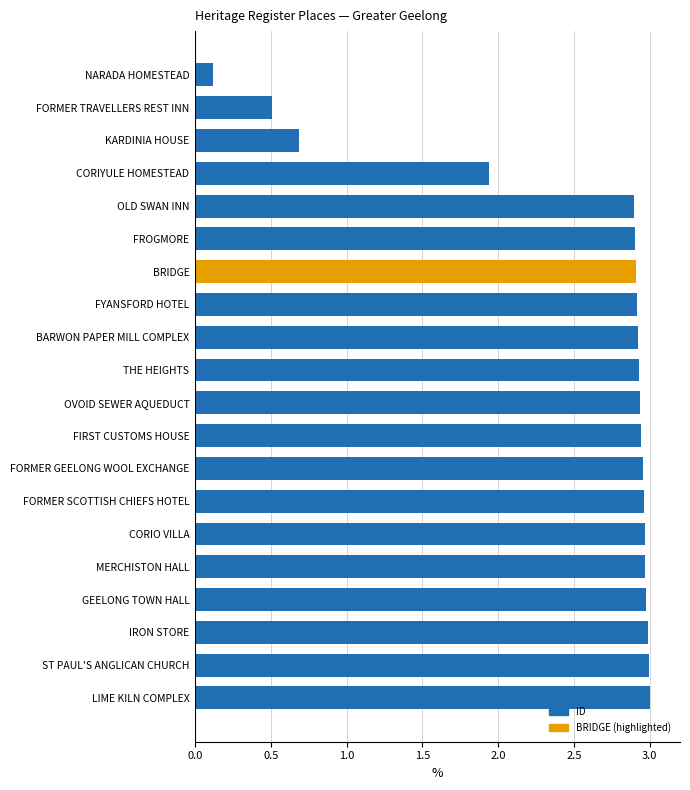

What is the difference between the values at LIME KILN COMPLEX and FORMER TRAVELLERS REST INN?

2.5